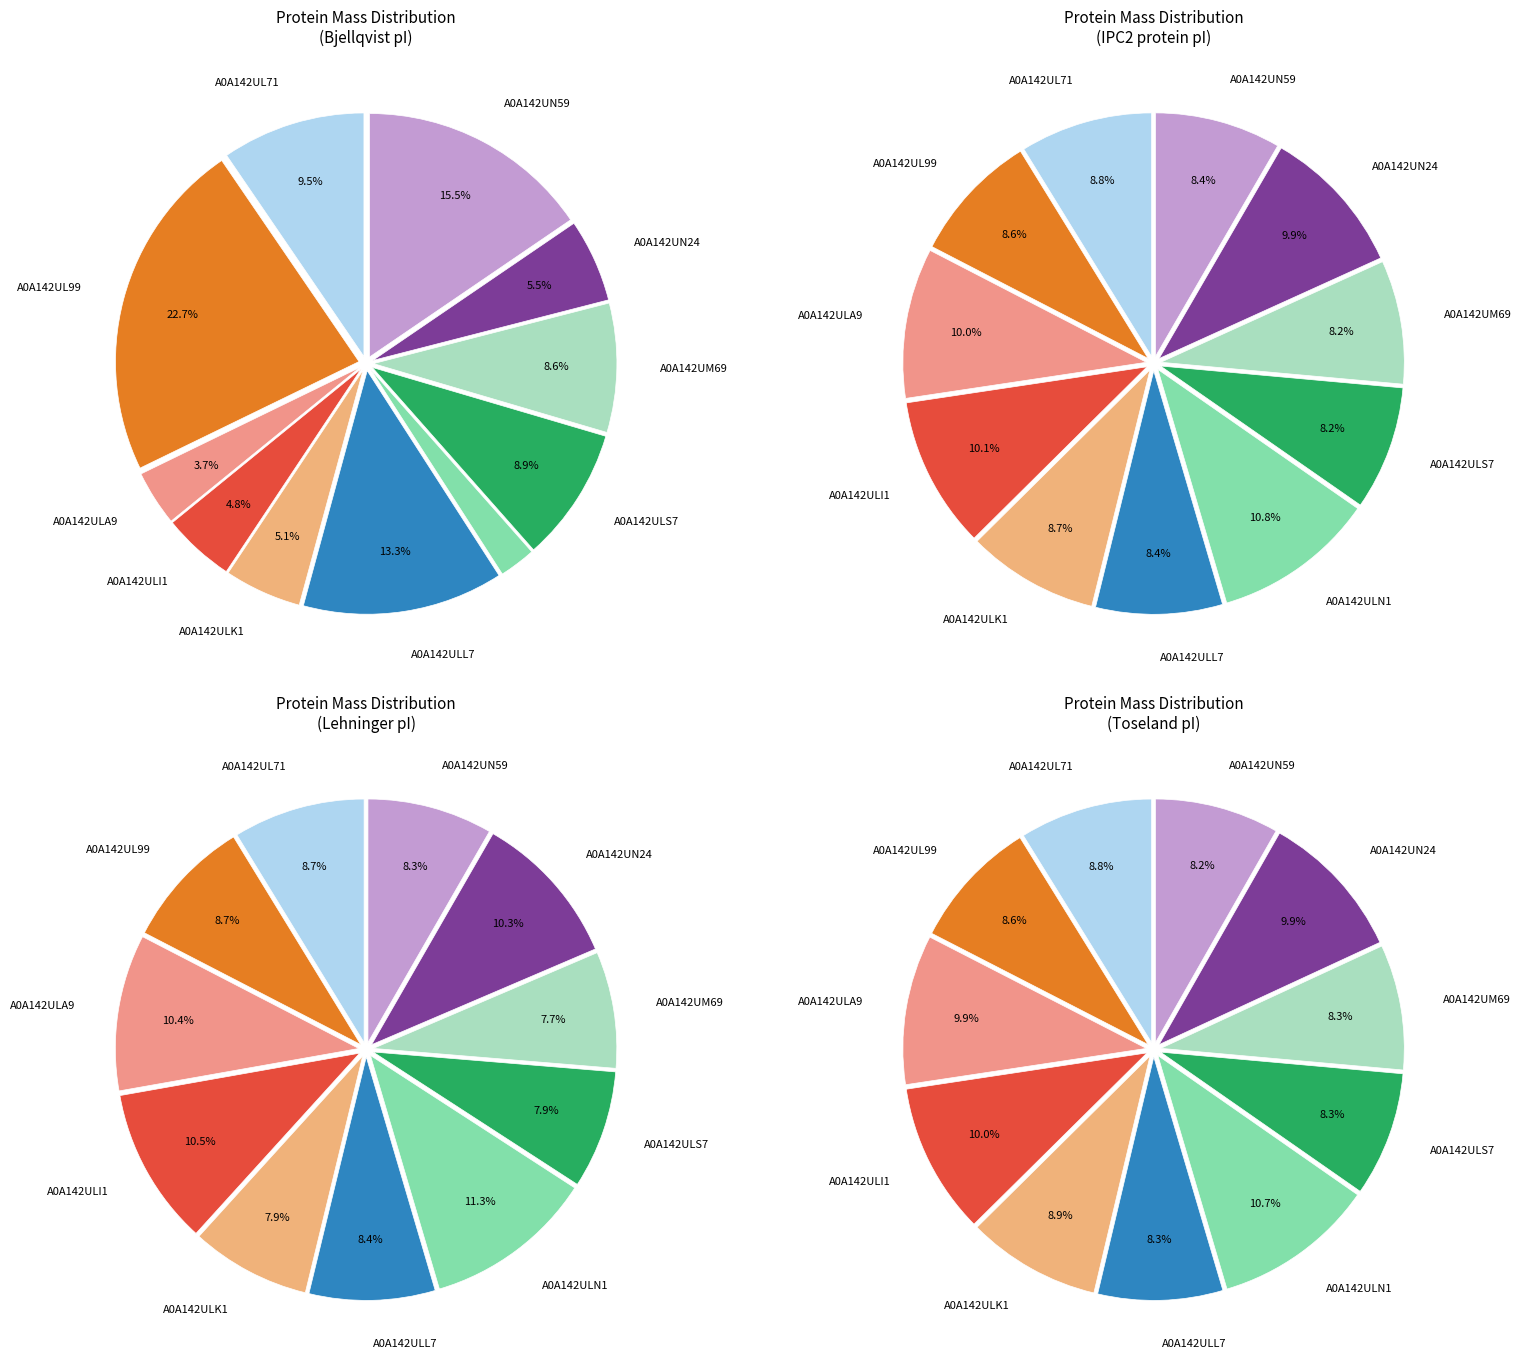

How many segments does this pie chart have?

11